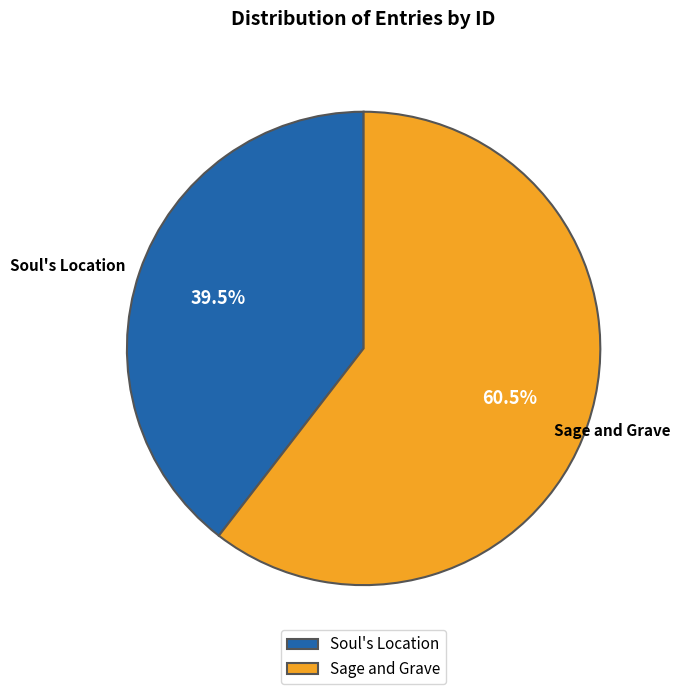

What is the majority slice?

Sage and Grave